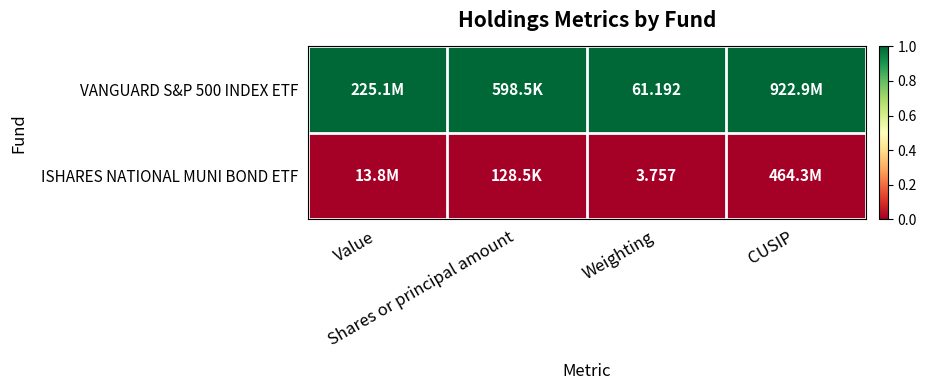

Is the value of ISHARES NATIONAL MUNI BOND ETF at Value greater than the value of VANGUARD S&P 500 INDEX ETF at Weighting?

No